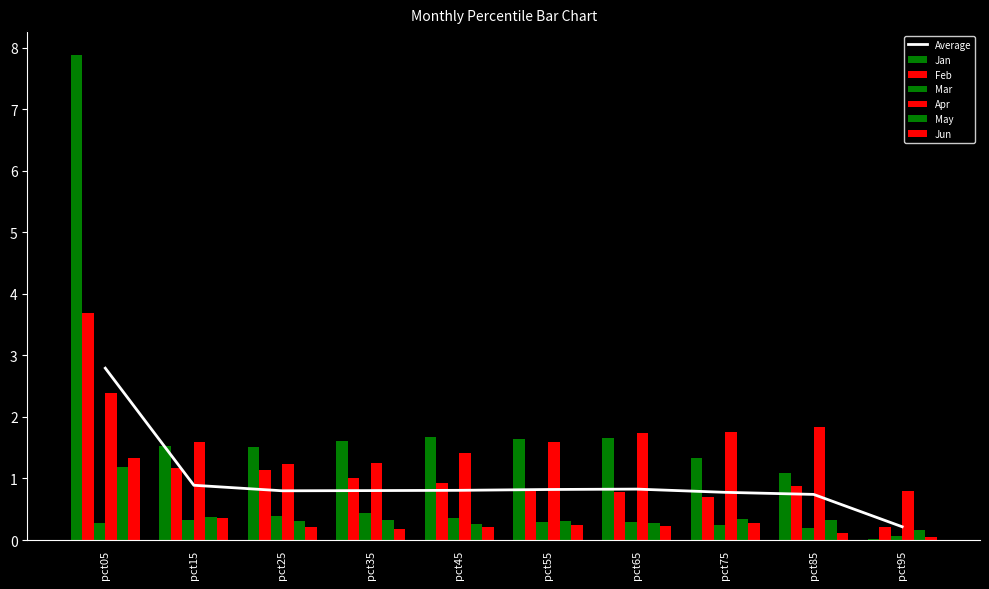

How many data points does each series have?

10